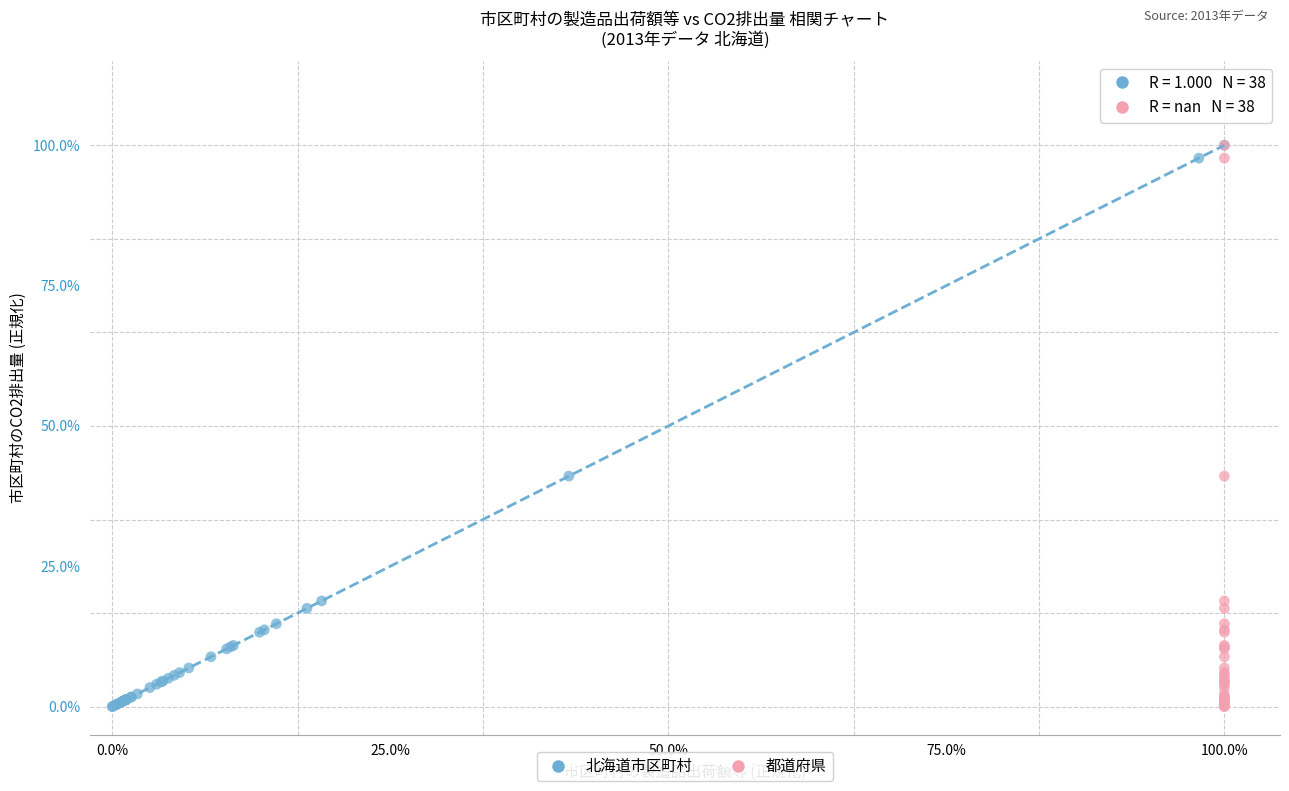

What are all the series names shown in the legend?

北海道市区町村, 都道府県